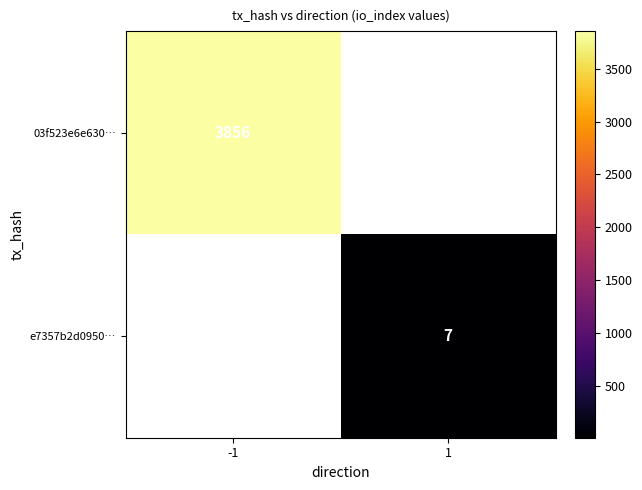

The value of e7357b2d0950… at 1 is 2. True or false?

False